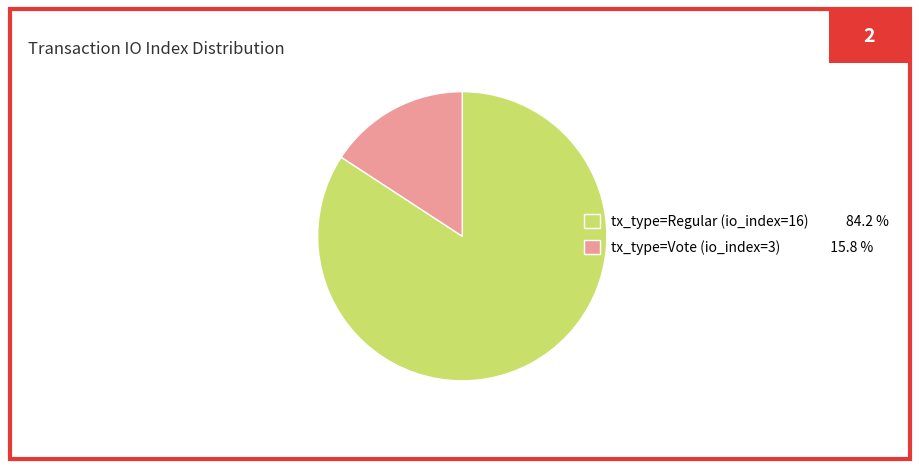

Approximately how many times larger is the value at tx_type=Regular (io_index=16) 84.2 % compared to tx_type=Vote (io_index=3) 15.8 %?

5.3